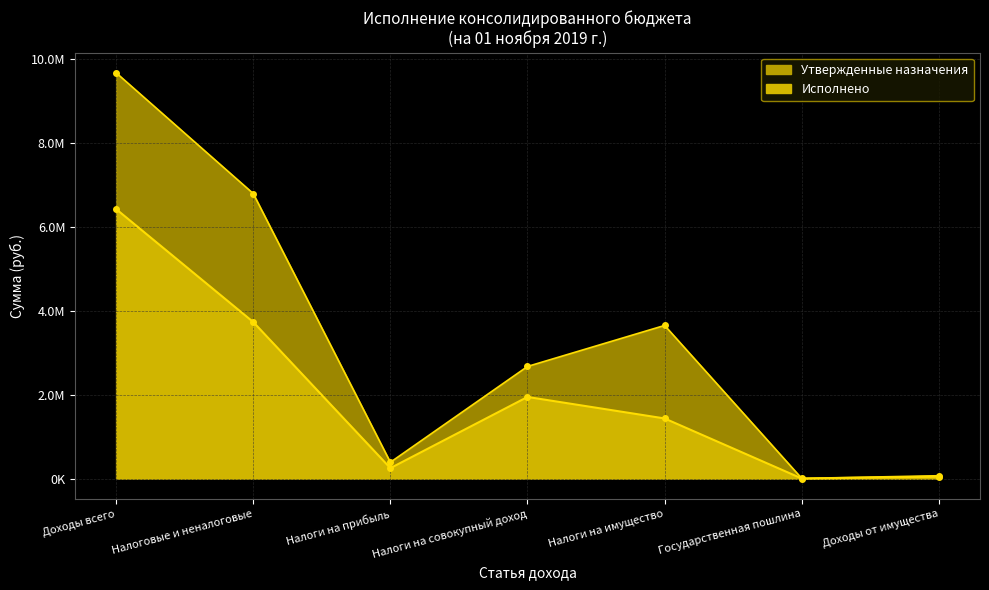

The Исполнено series shows 8475782.2 at Доходы всего. True or false?

False